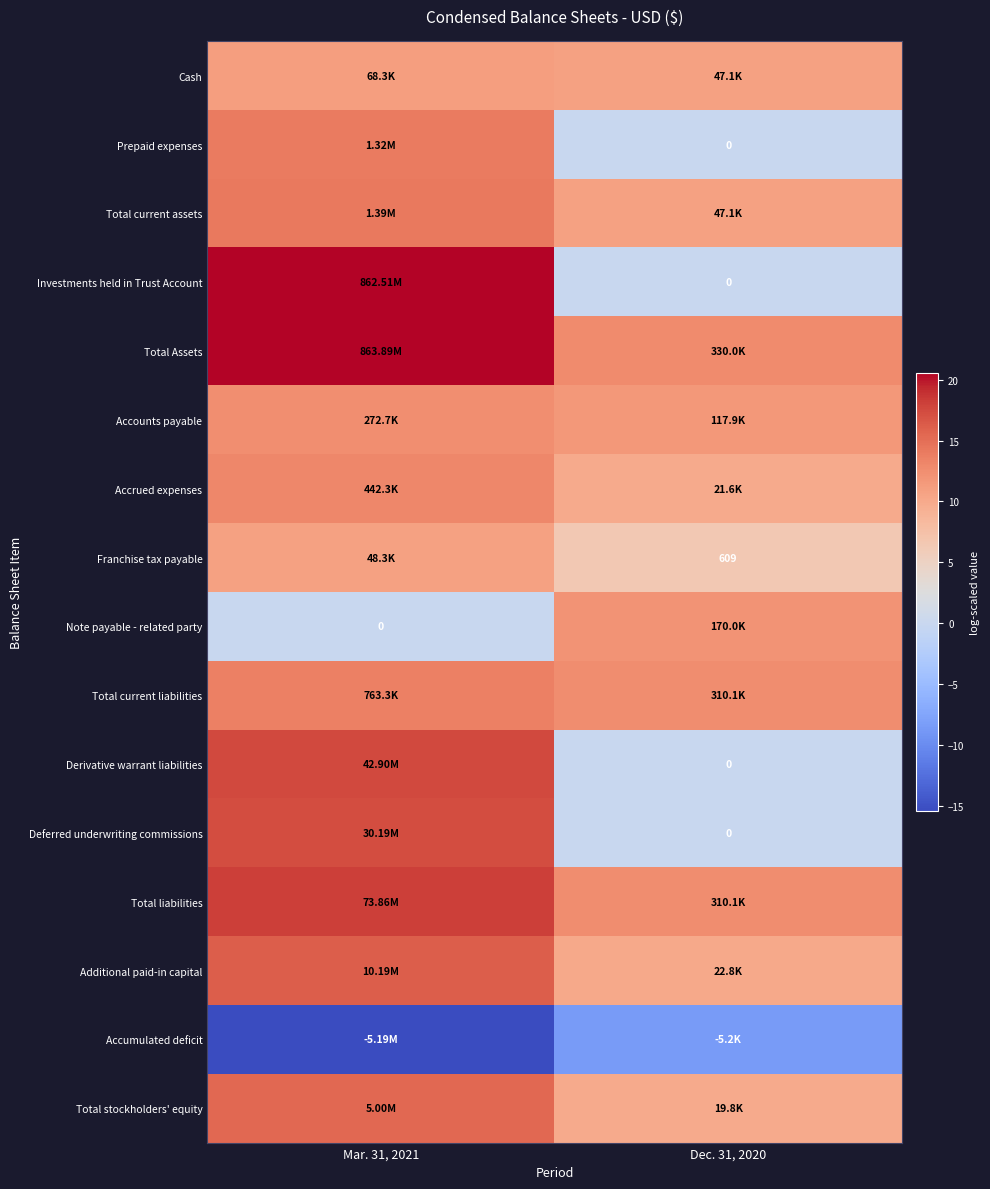

Which label corresponds to the largest value in the chart?

Mar. 31, 2021